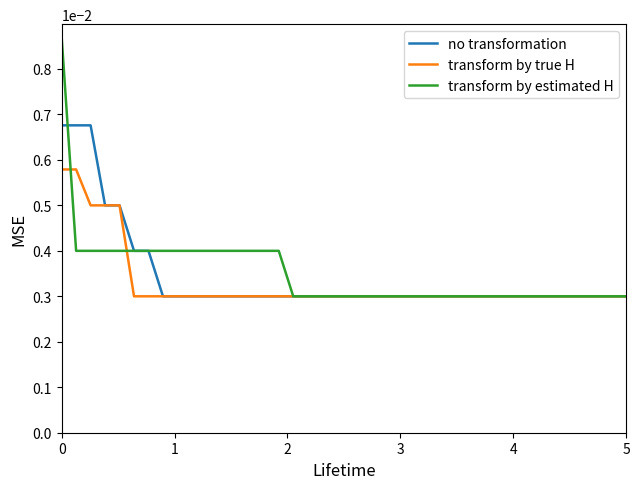

List the series in order of their peak value, highest first.

transform by estimated H, no transformation, transform by true H